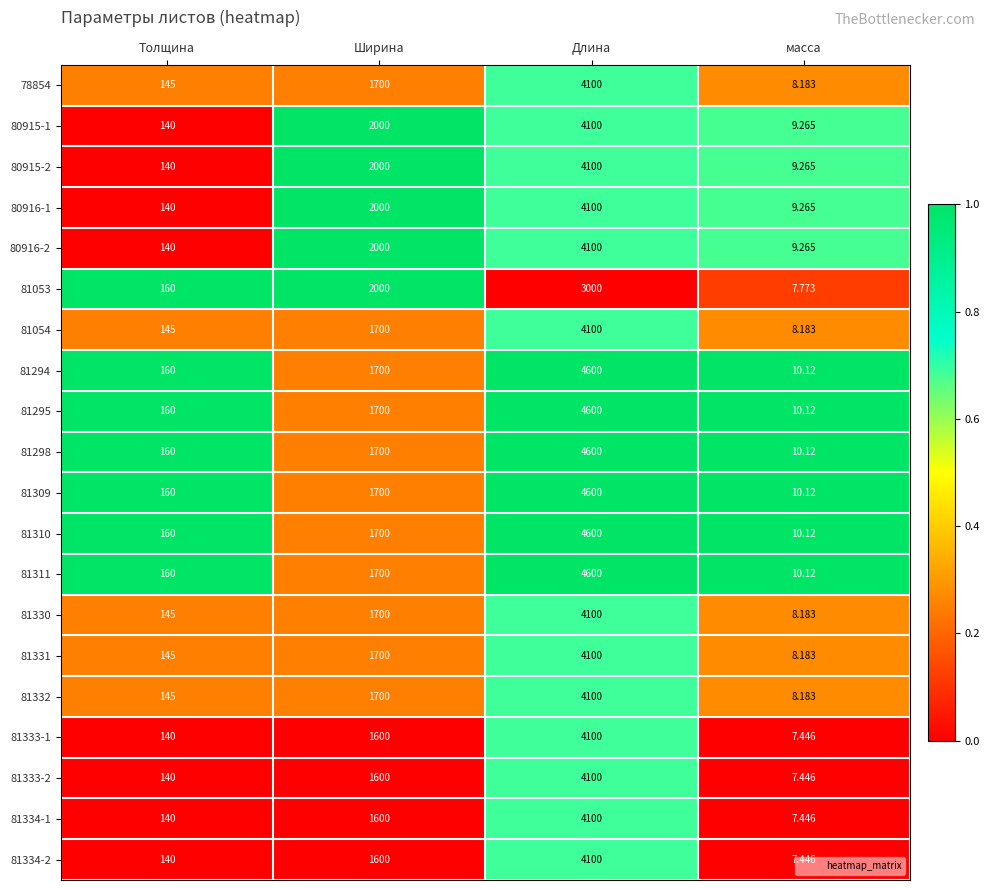

Which label corresponds to the smallest value in the chart?

масса